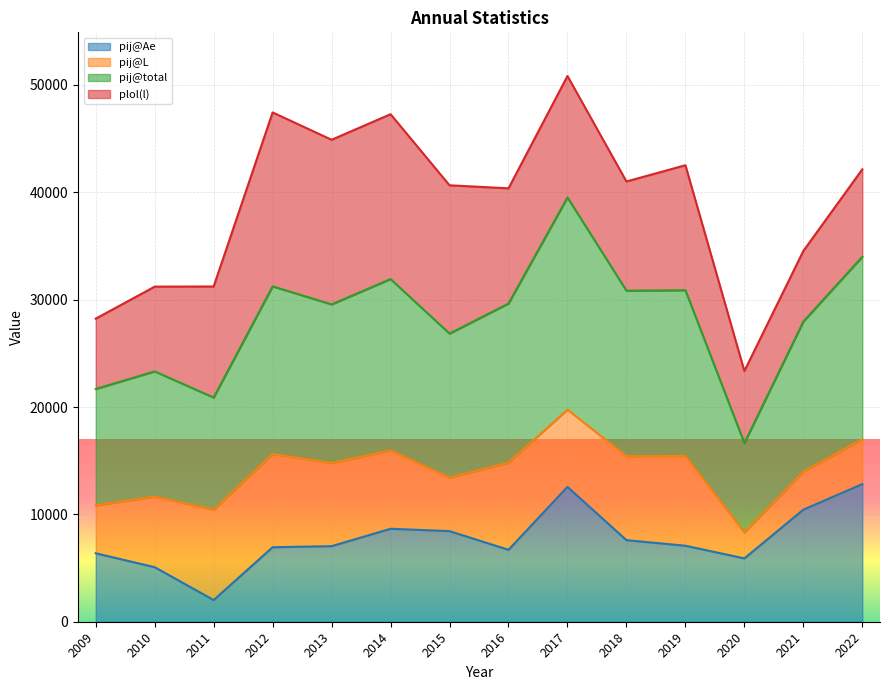

How many data points does each series have?

14